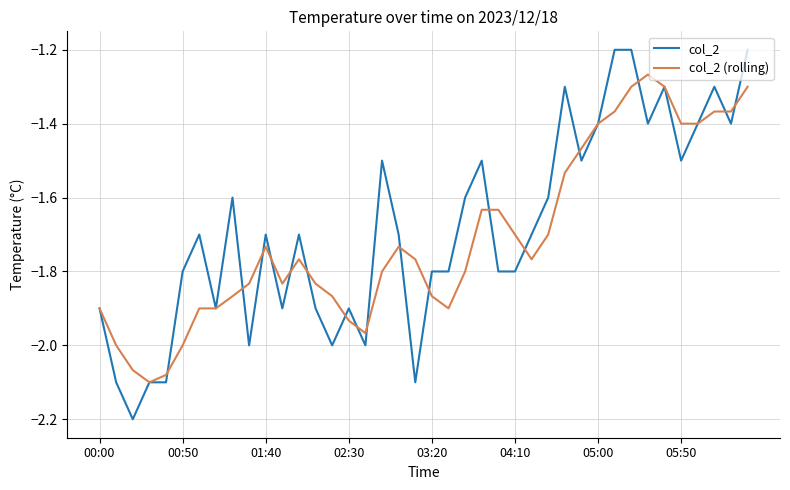

Rank the series by their maximum value, from lowest to highest.

col_2 (rolling), col_2